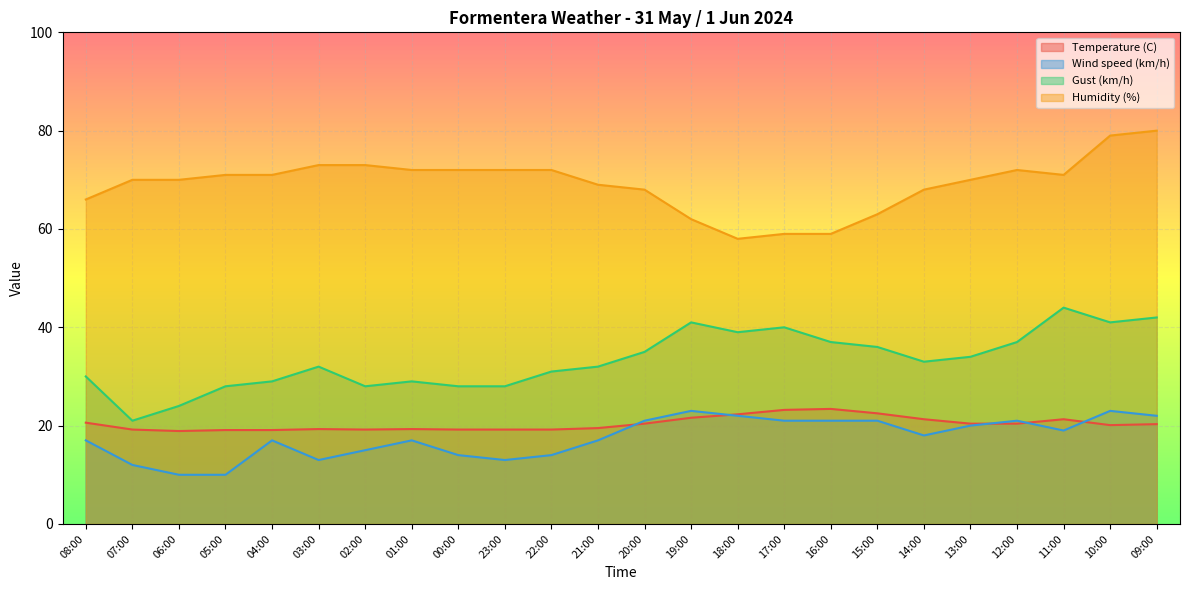

Which label corresponds to the smallest value in the chart?

06:00